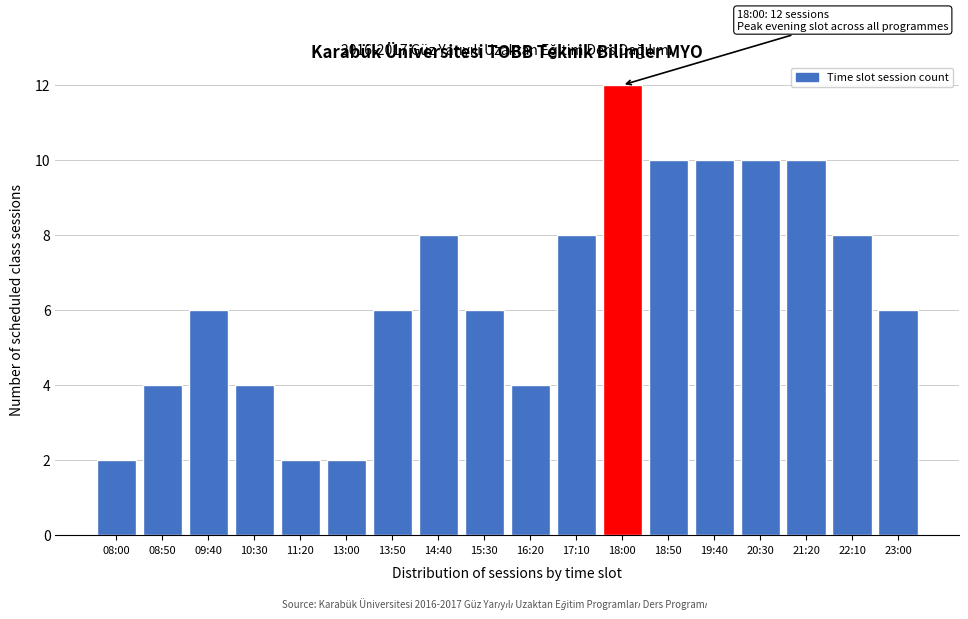

Reading left to right, list all the values displayed in this chart.

08:00=2	08:50=4	09:40=6	10:30=4	11:20=2	13:00=2	13:50=6	14:40=8	15:30=6	16:20=4	17:10=8	18:00=12	18:50=10	19:40=10	20:30=10	21:20=10	22:10=8	23:00=6